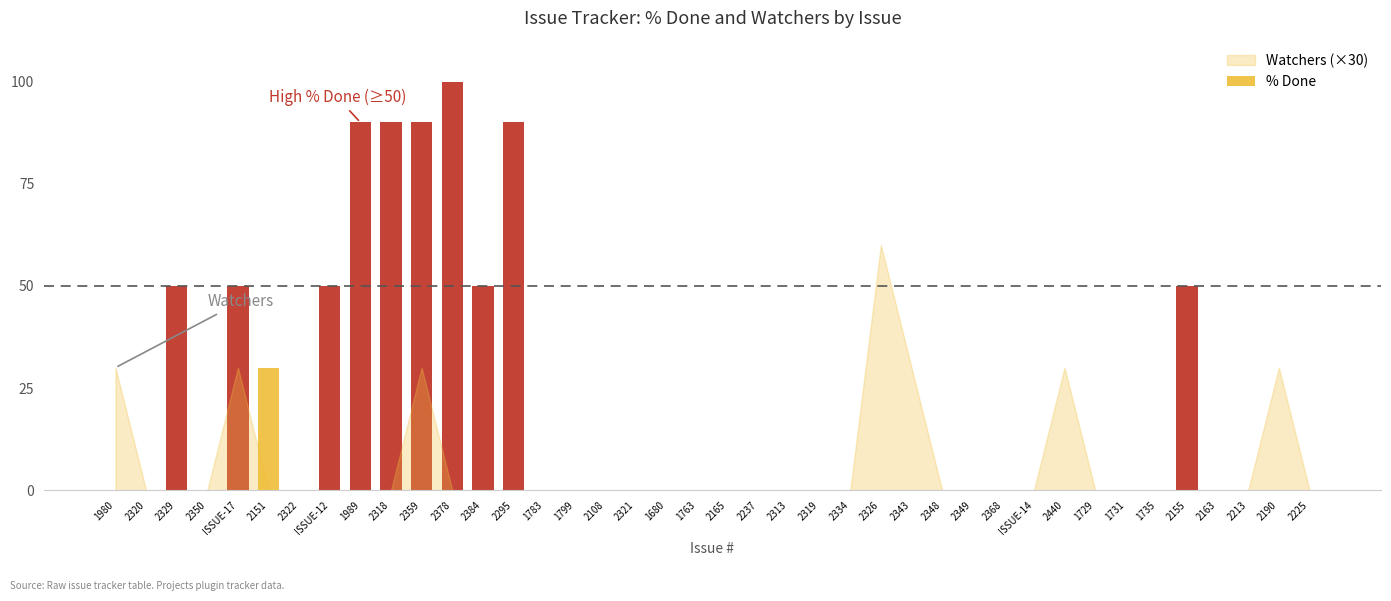

Reading left to right, what are all the values shown in this chart?

0	0	50	0	50	30	0	50	90	90	90	100	50	90	0	0	0	0	0	0	0	0	0	0	0	0	0	0	0	0	0	0	0	0	0	50	0	0	0	0